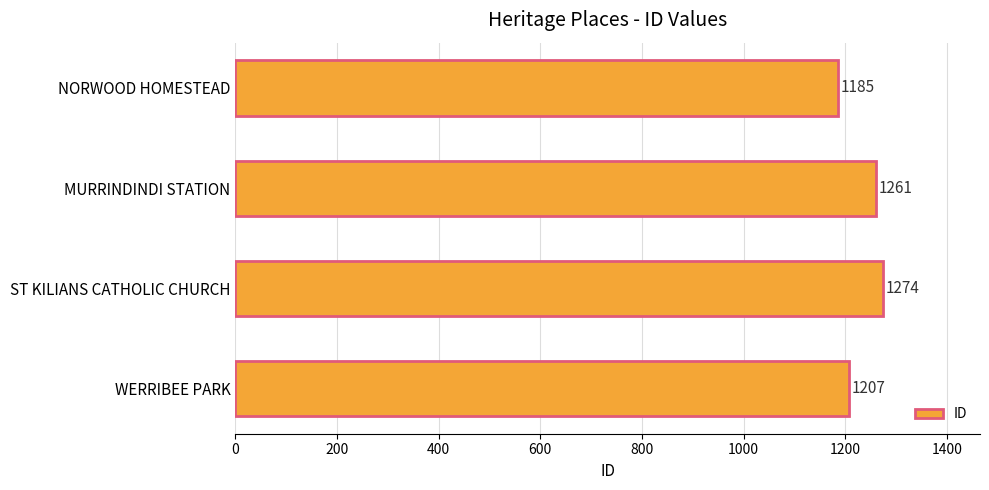

What is the difference between the maximum and second lowest values?

67